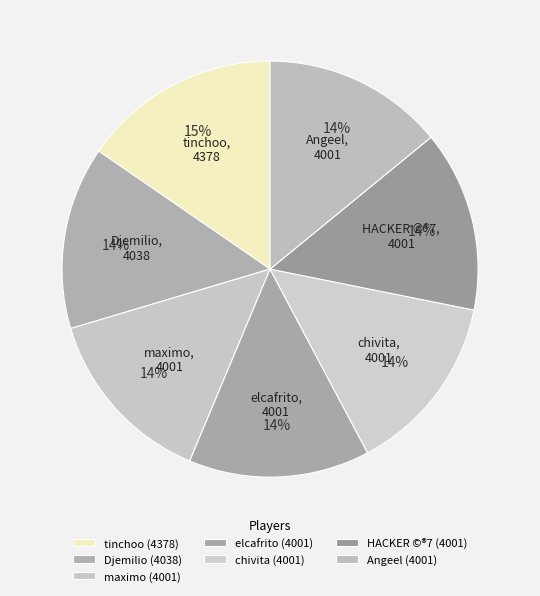

Approximately how many times larger is the value at chivita compared to Djemilio?

1.0